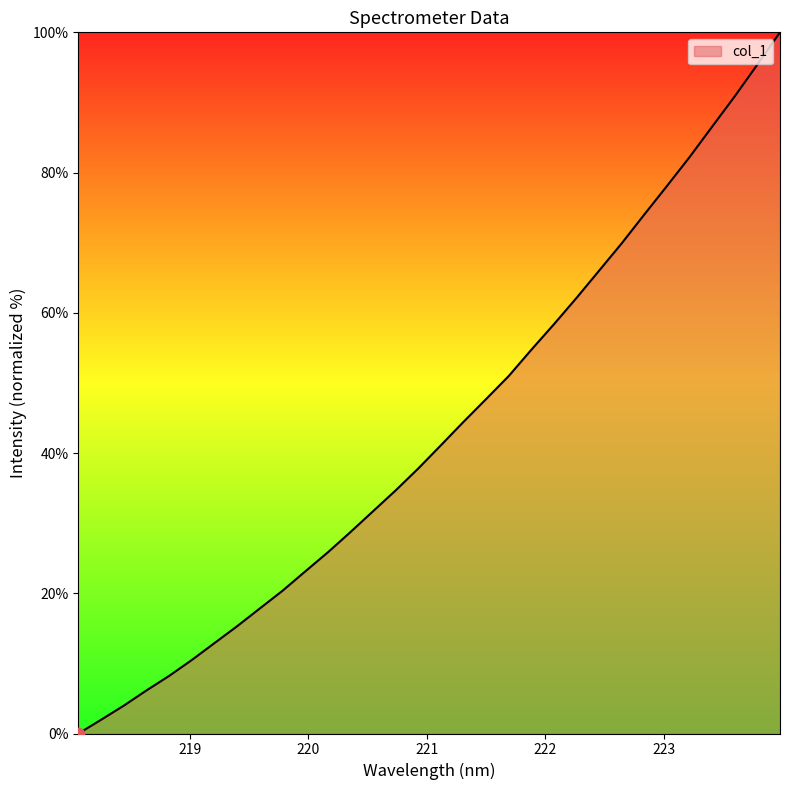

What is the maximum value shown in the chart?

100.0